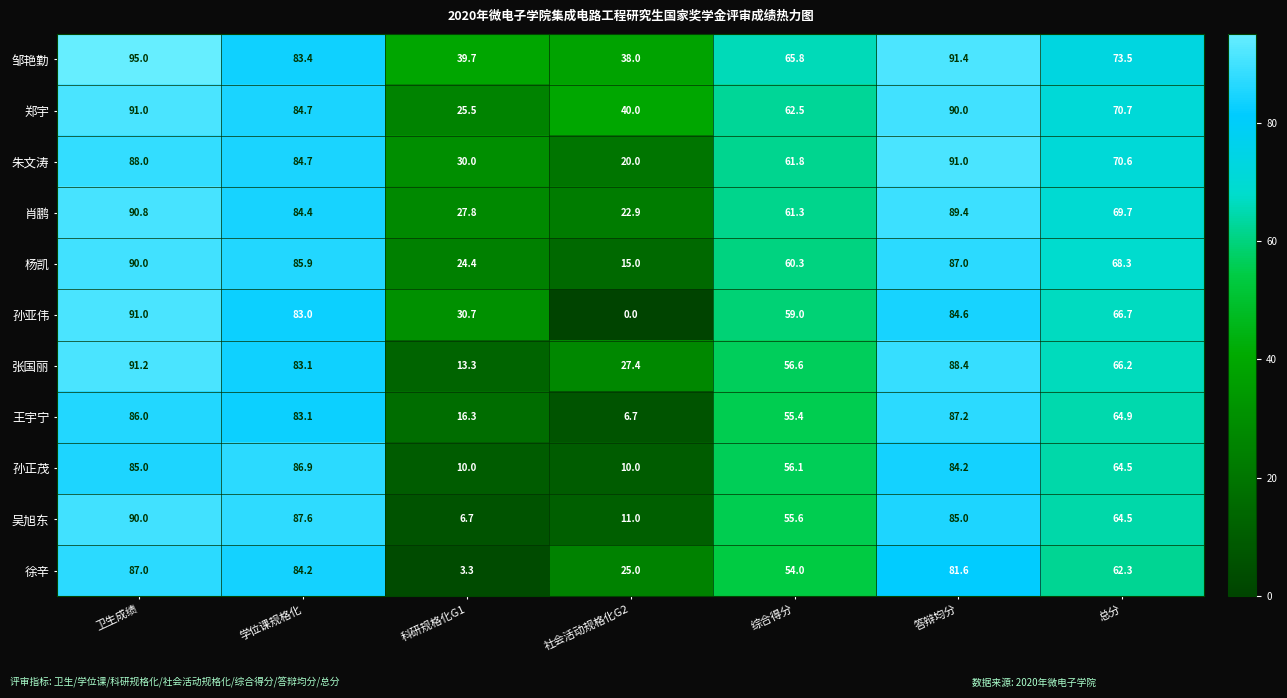

Which series has the largest total across all categories?

邹艳勤